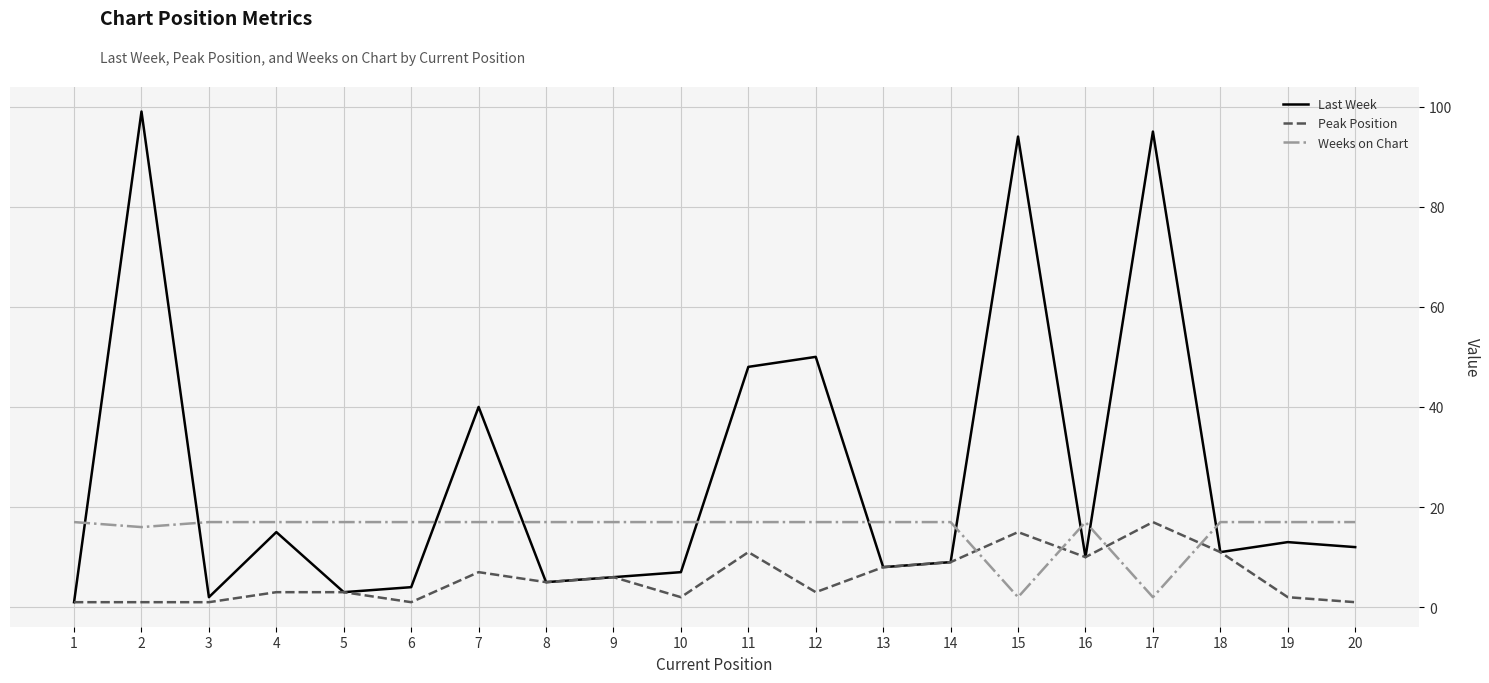

Which series has the largest range (max minus min)?

Last Week